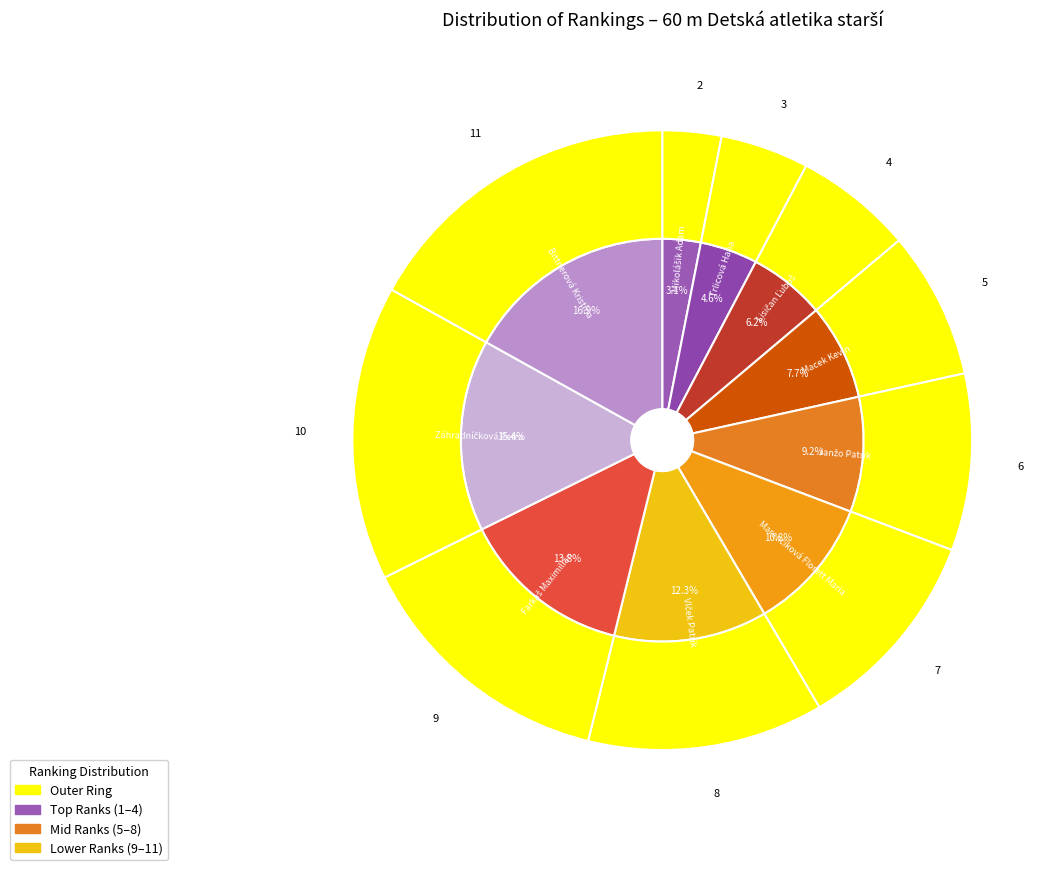

To the nearest percent, what is the combined percentage of Janžo Patrik and Lisičan Ľuboš?

15%